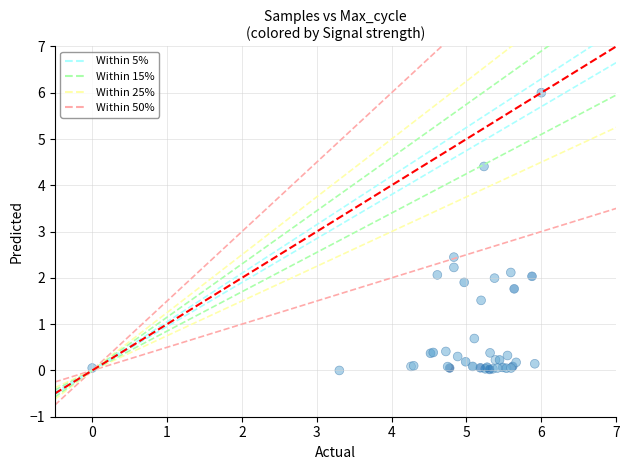

What Y value in the scatter plot is closest to 3?

2.4